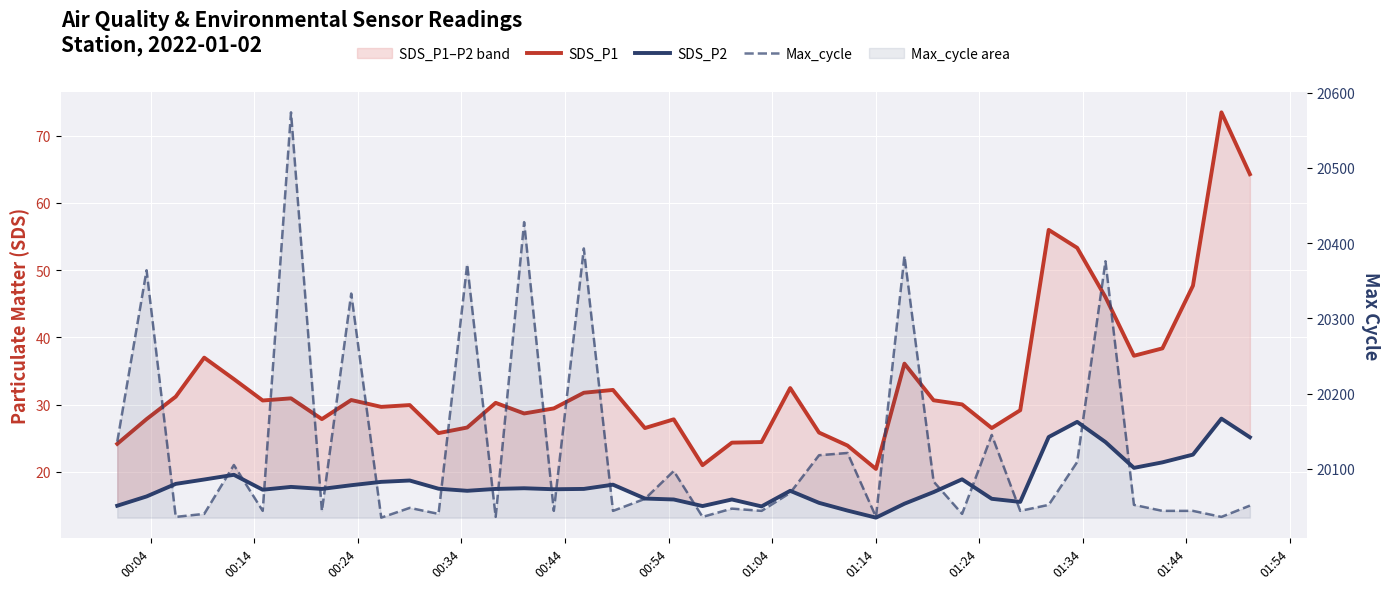

True or false: Max_cycle and SDS_P2 intersect in this chart.

False